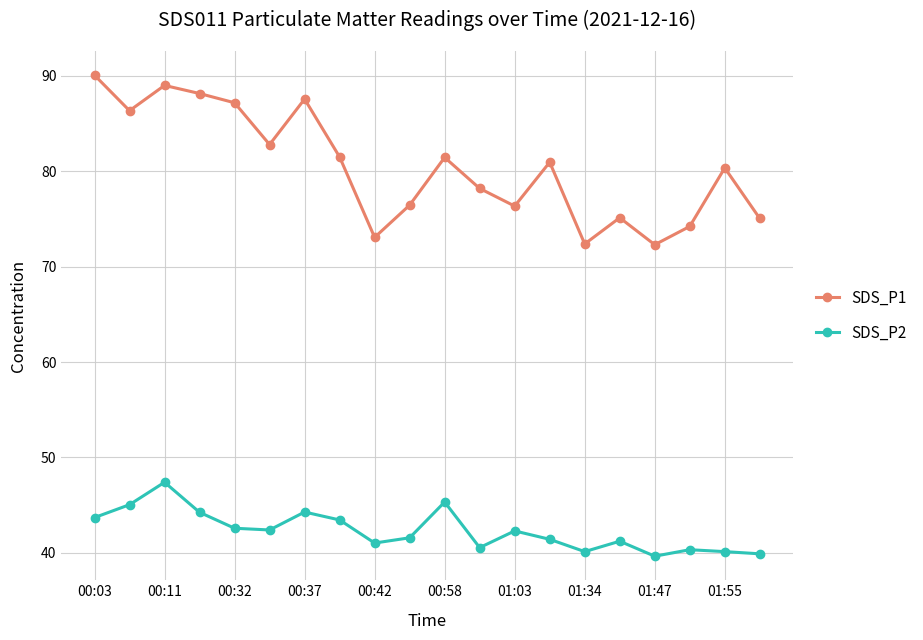

Which series has the largest total across all categories?

SDS_P1